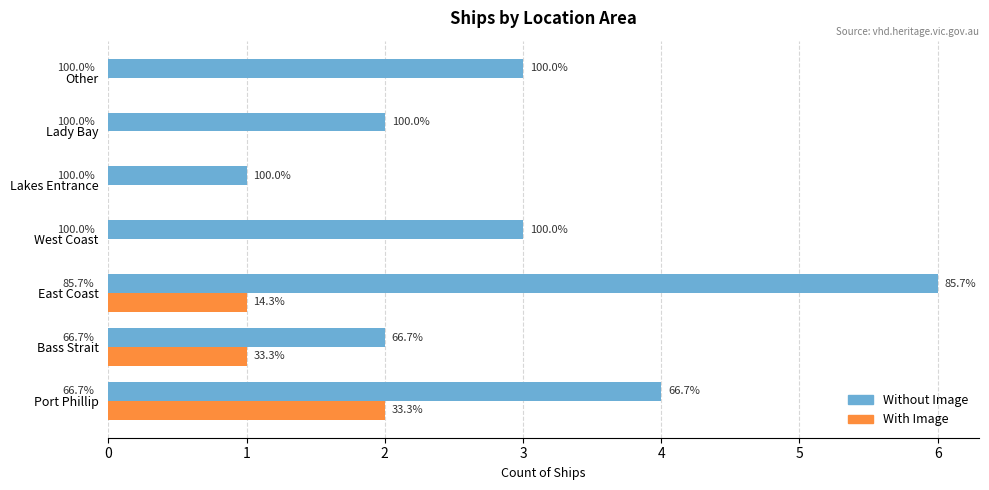

What is the lowest value of the Without Image series?

1